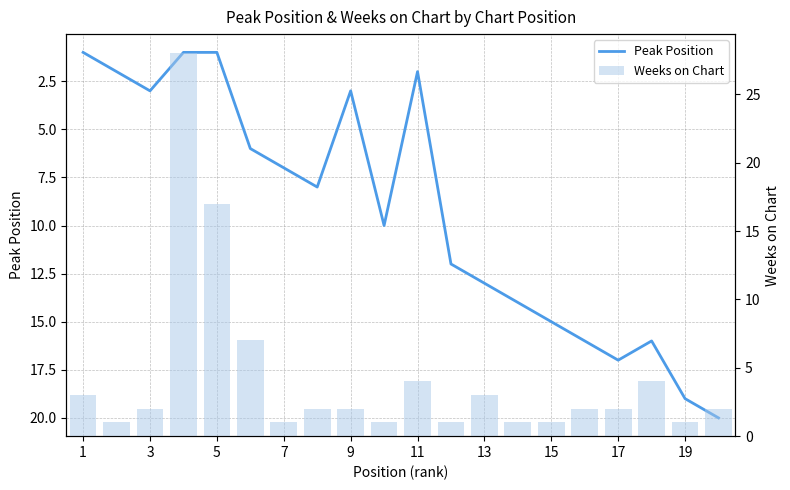

What is the label of the 20th bar from the right?

1